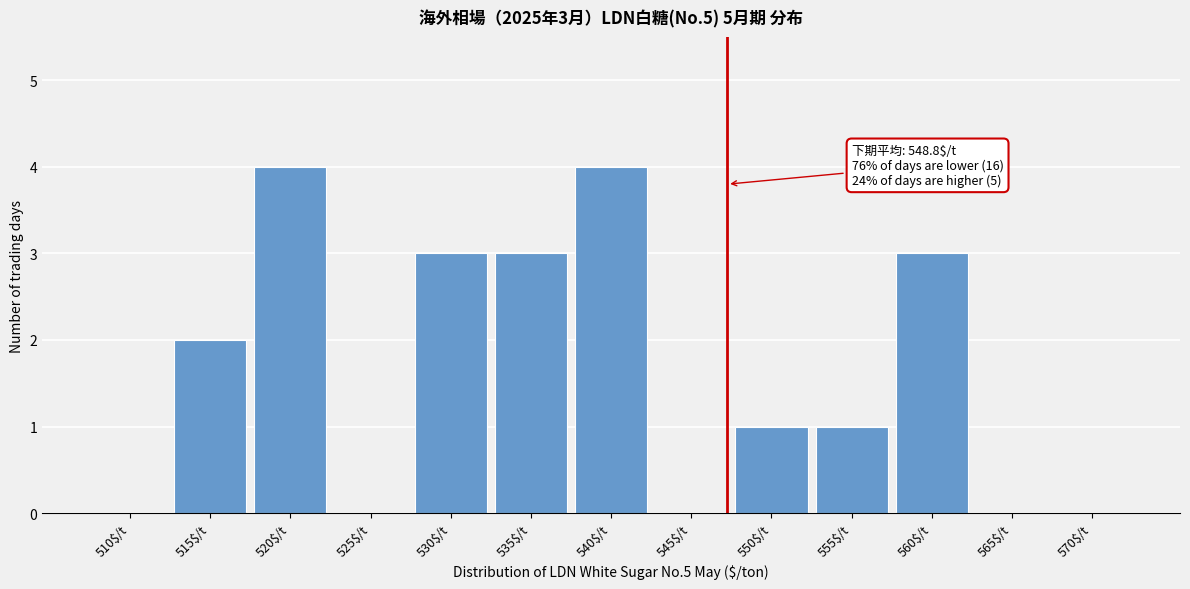

True or false: the data shows -1 at 510$/t.

False